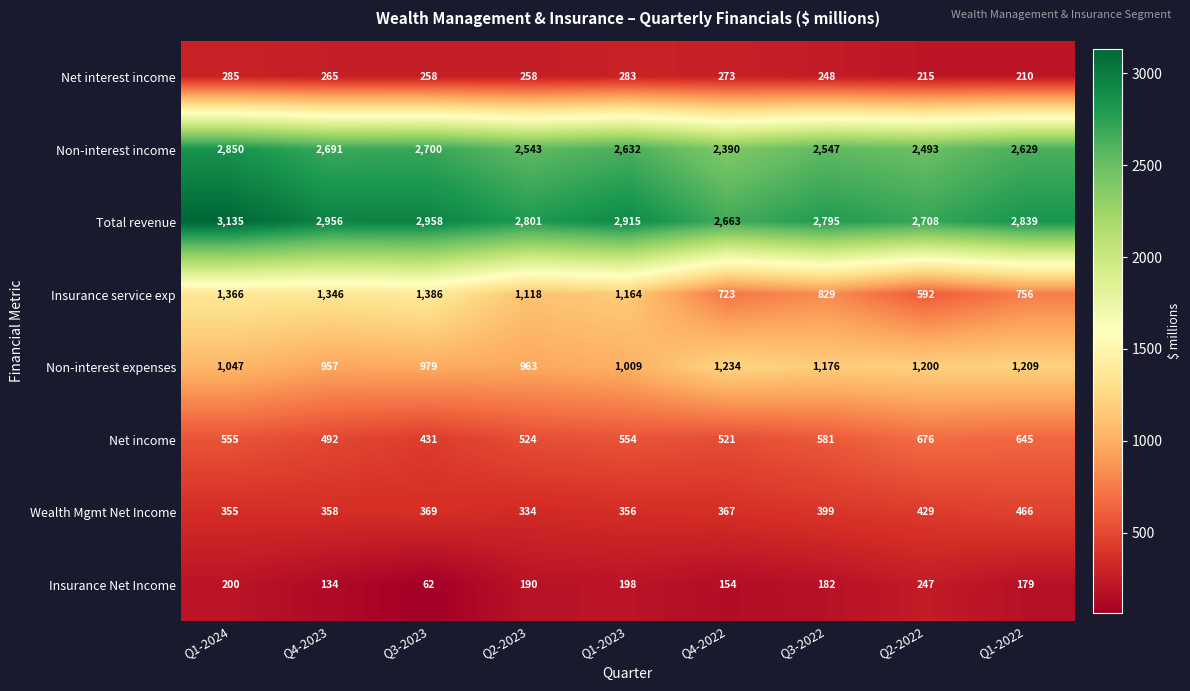

Is it true that Insurance service exp equals 1030 at Q4-2022?

False